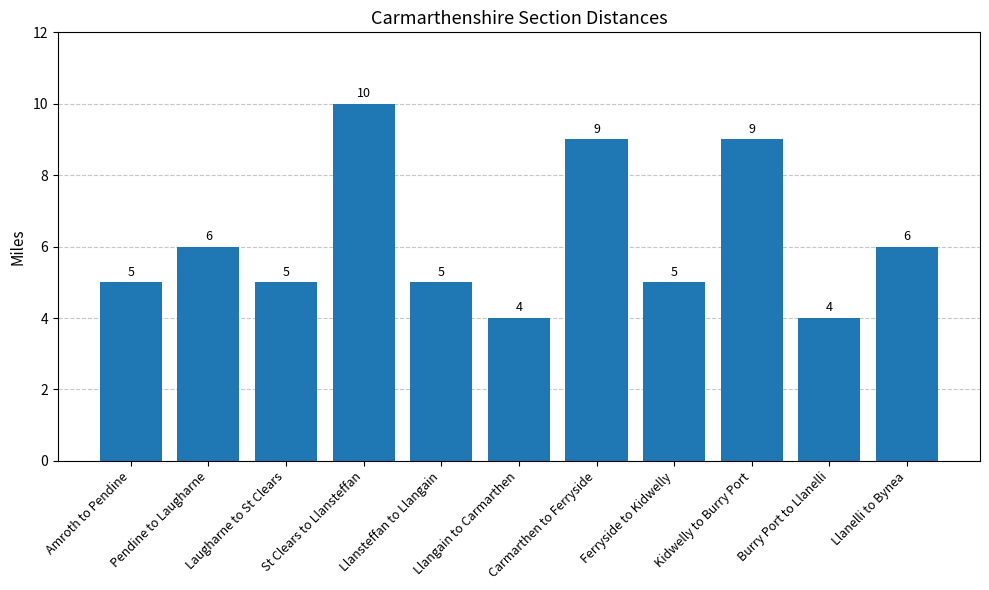

Reading right to left, list all the values displayed in this chart.

6	4	9	5	9	4	5	10	5	6	5